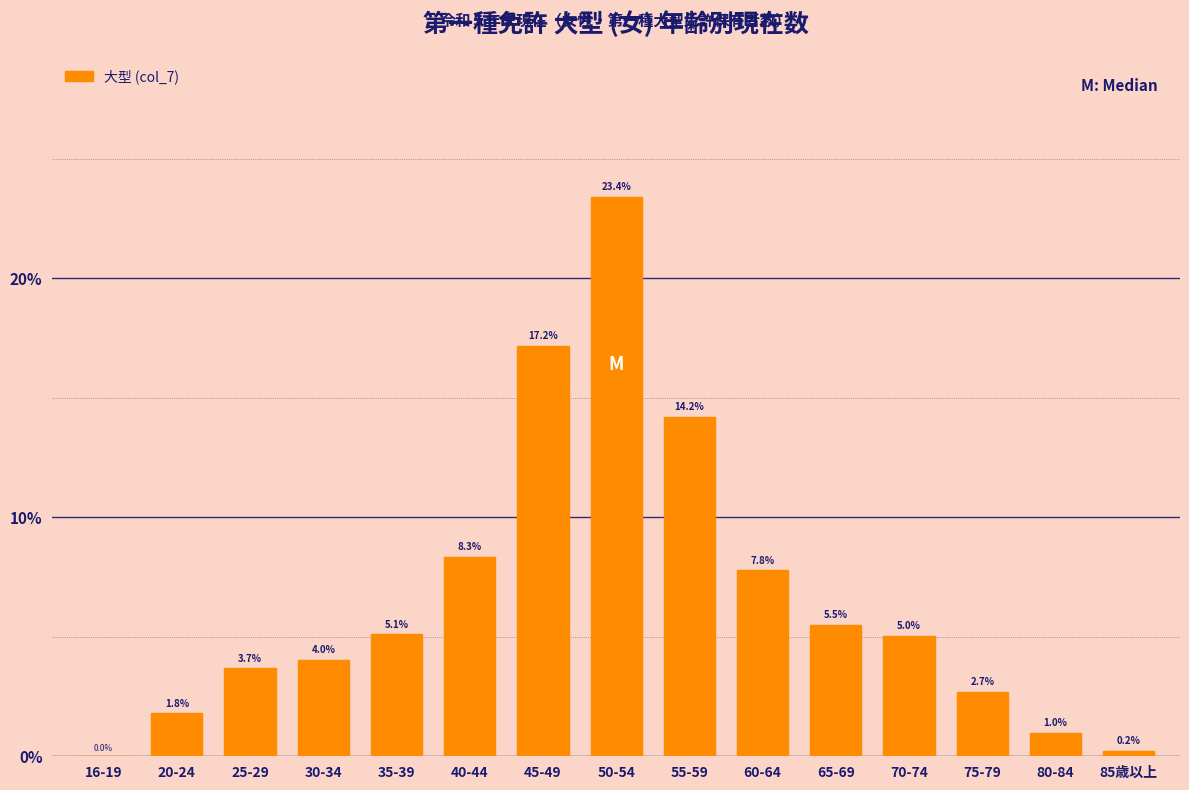

Between 65-69 and 60-64, which is larger?

60-64